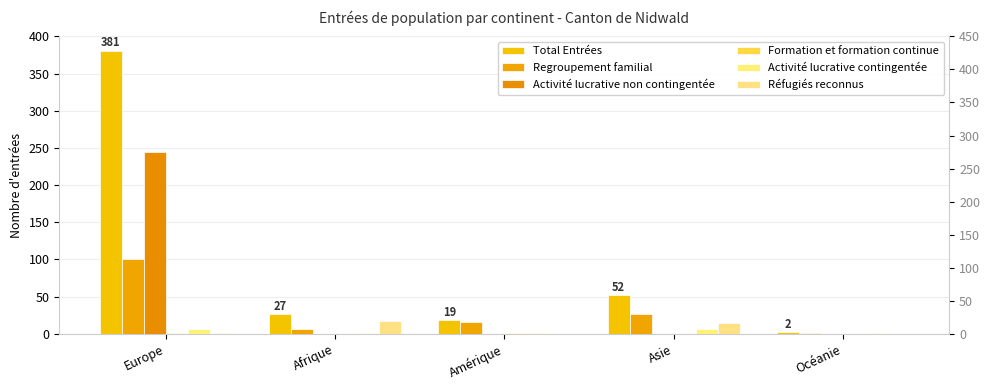

Reading left to right, extract all data points from this chart.

Total Entrées: Europe=381	Afrique=27	Amérique=19	Asie=52	Océanie=2
Regroupement familial: Europe=101	Afrique=7	Amérique=16	Asie=27	Océanie=1
Activité lucrative non contingentée: Europe=244	Afrique=0	Amérique=0	Asie=0	Océanie=0
Formation et formation continue: Europe=1	Afrique=0	Amérique=1	Asie=0	Océanie=0
Activité lucrative contingentée: Europe=7	Afrique=1	Amérique=1	Asie=7	Océanie=1
Réfugiés reconnus: Europe=1	Afrique=17	Amérique=0	Asie=15	Océanie=0